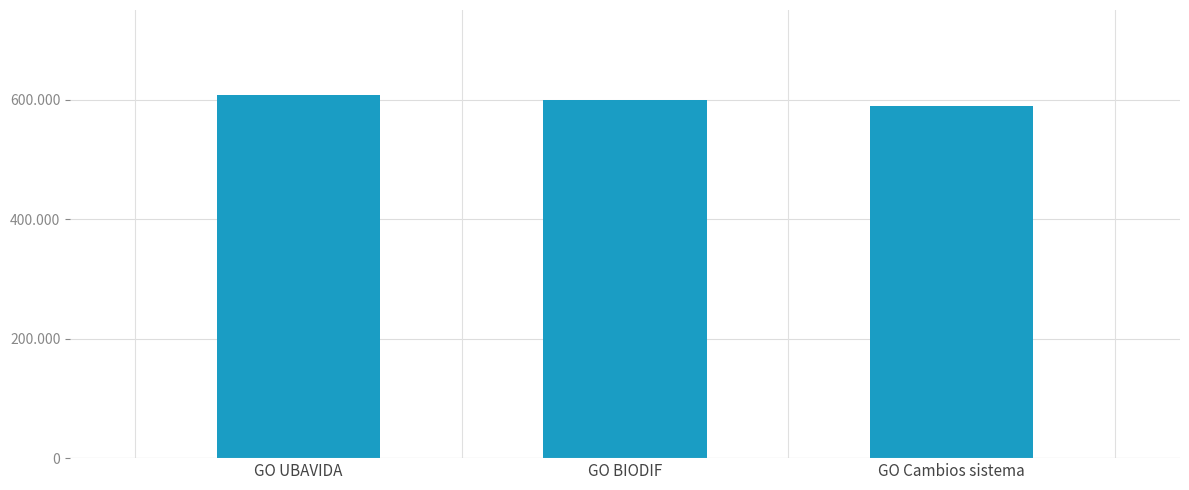

Reading right to left, what are all the values shown in this chart?

589119	599927	607342